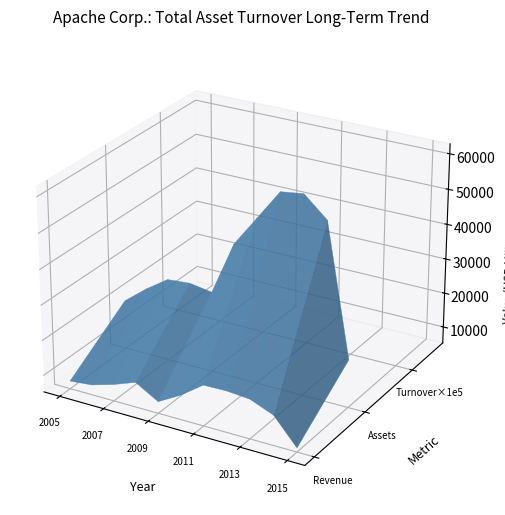

Reading right to left, transcribe all the data shown in this chart.

Oil & Gas Revenue: 6383.0	13749.0	16402.0	16947.0	16810.0	12183.0	8574.0	12328.0	9962.0	8074.0	7457.0
Total Assets: 18842.0	55952.0	61637.0	60737.0	52051.0	43425.0	28186.0	29186.0	28635.0	24308.0	19272.0
Asset Turnover Ratio: 0.3	0.2	0.3	0.3	0.3	0.3	0.3	0.4	0.3	0.3	0.4